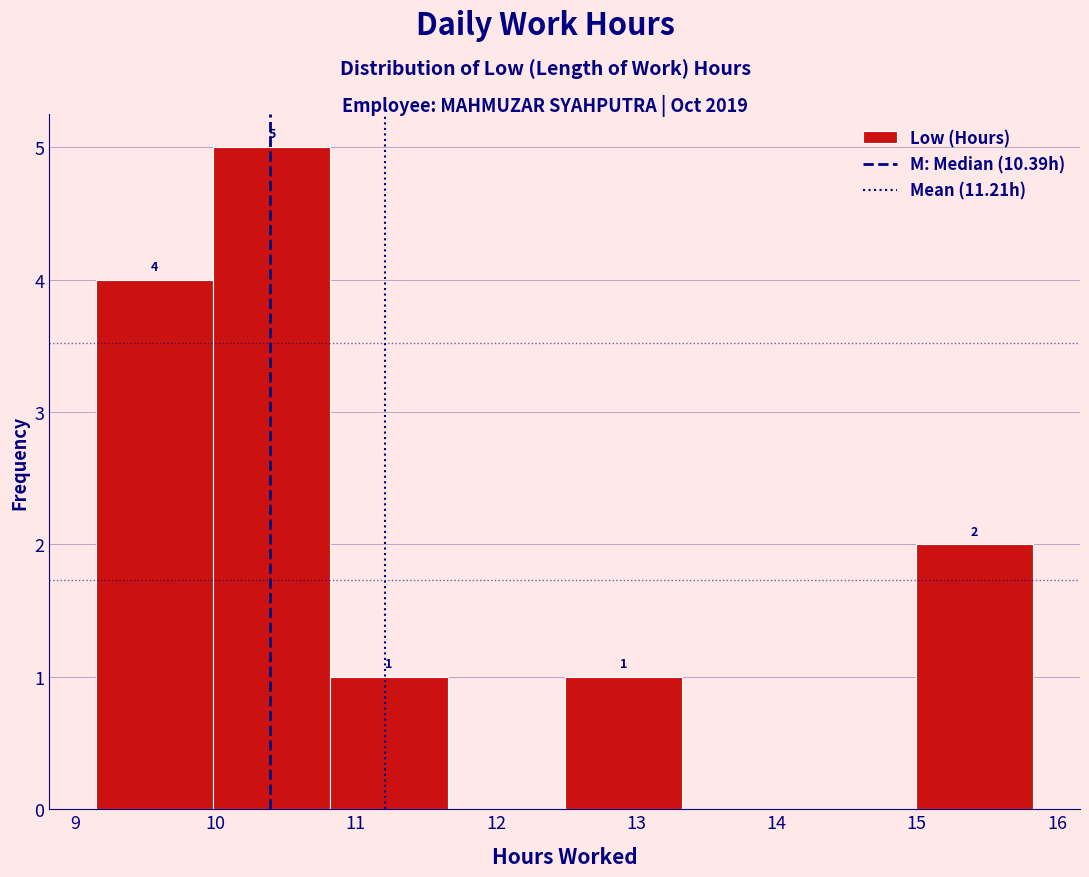

Which range on the x-axis has the tallest bar?

10.0 to 10.8